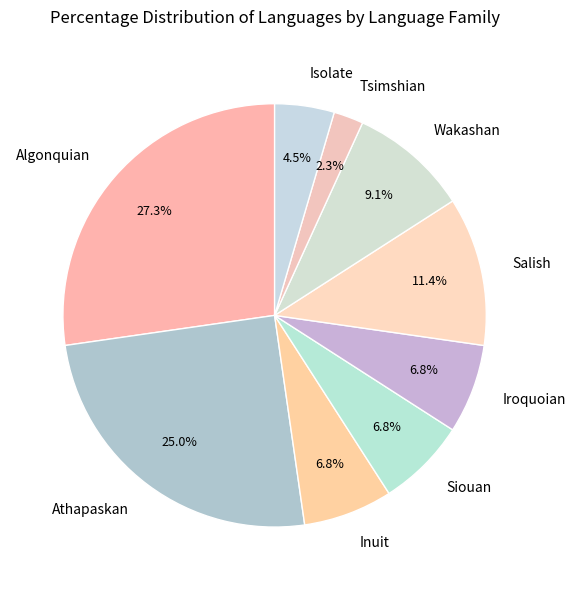

Between Inuit and Tsimshian, which is larger?

Inuit